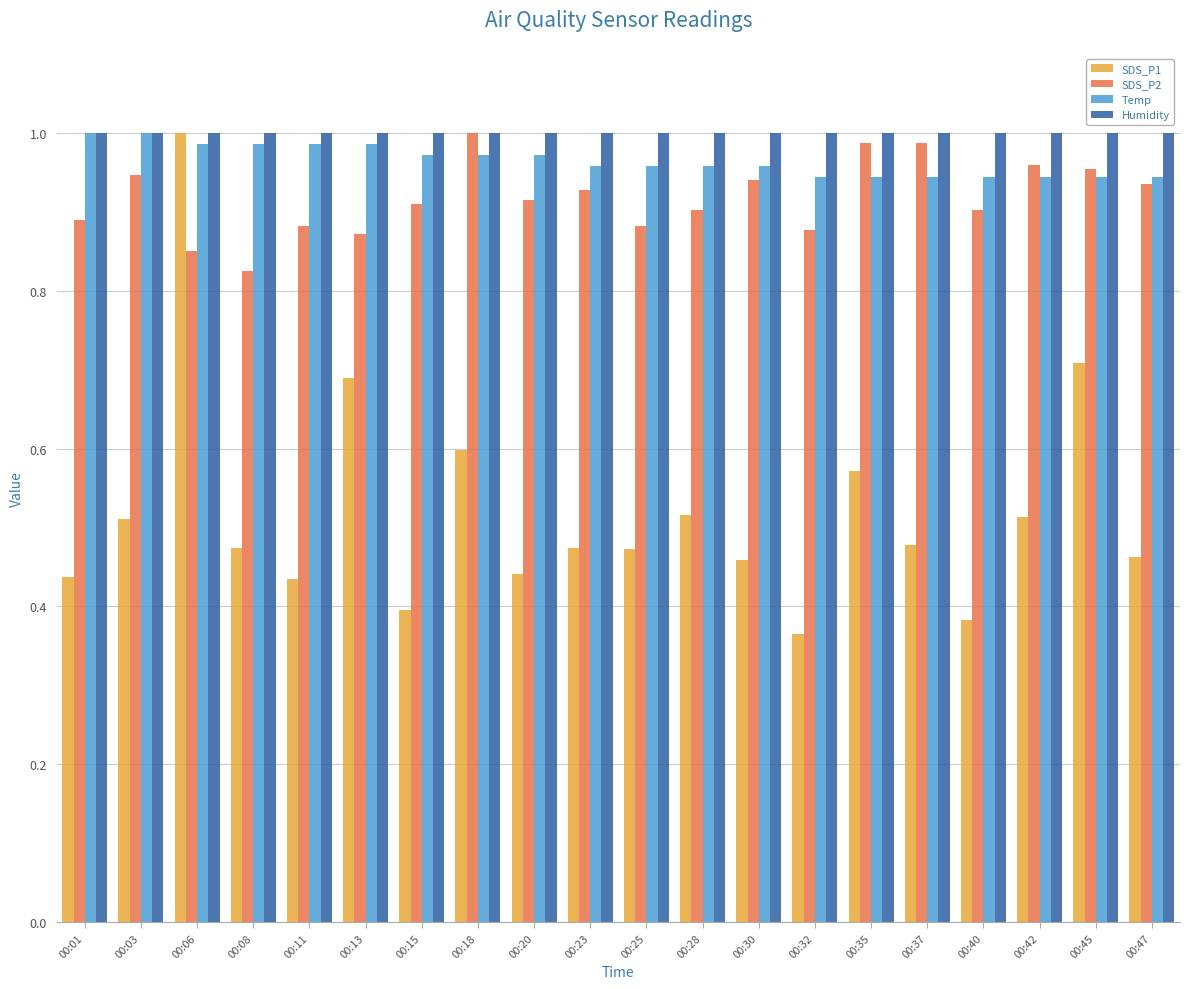

At which category is the sum across all series the highest?

00:06